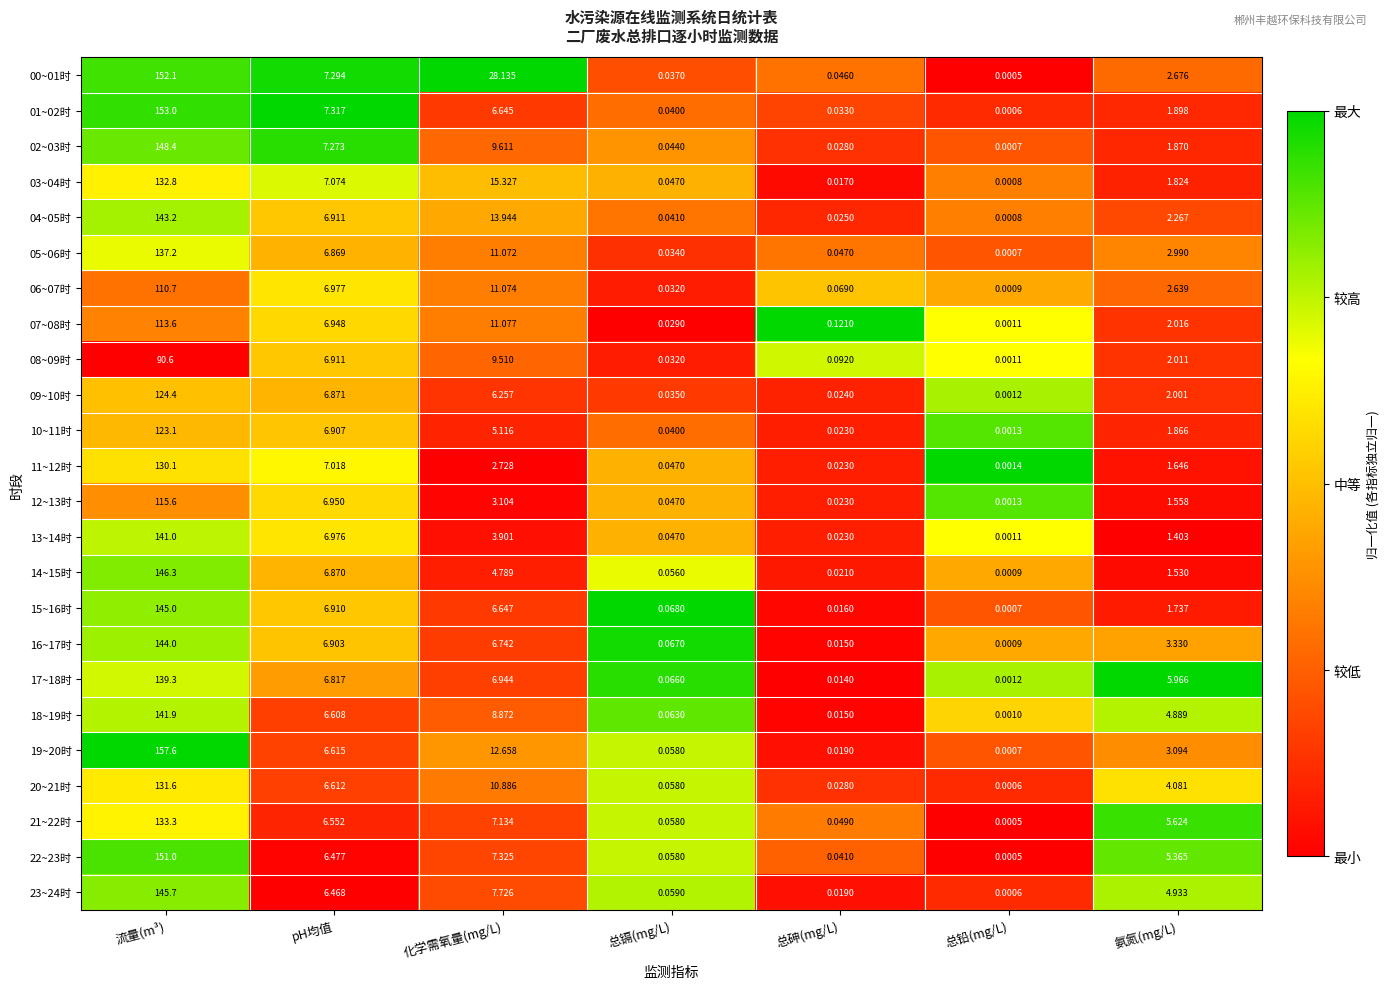

List the series in order of their peak value, lowest first.

08~09时, 06~07时, 07~08时, 12~13时, 10~11时, 09~10时, 11~12时, 20~21时, 03~04时, 21~22时, 05~06时, 17~18时, 13~14时, 18~19时, 04~05时, 16~17时, 15~16时, 23~24时, 14~15时, 02~03时, 22~23时, 00~01时, 01~02时, 19~20时